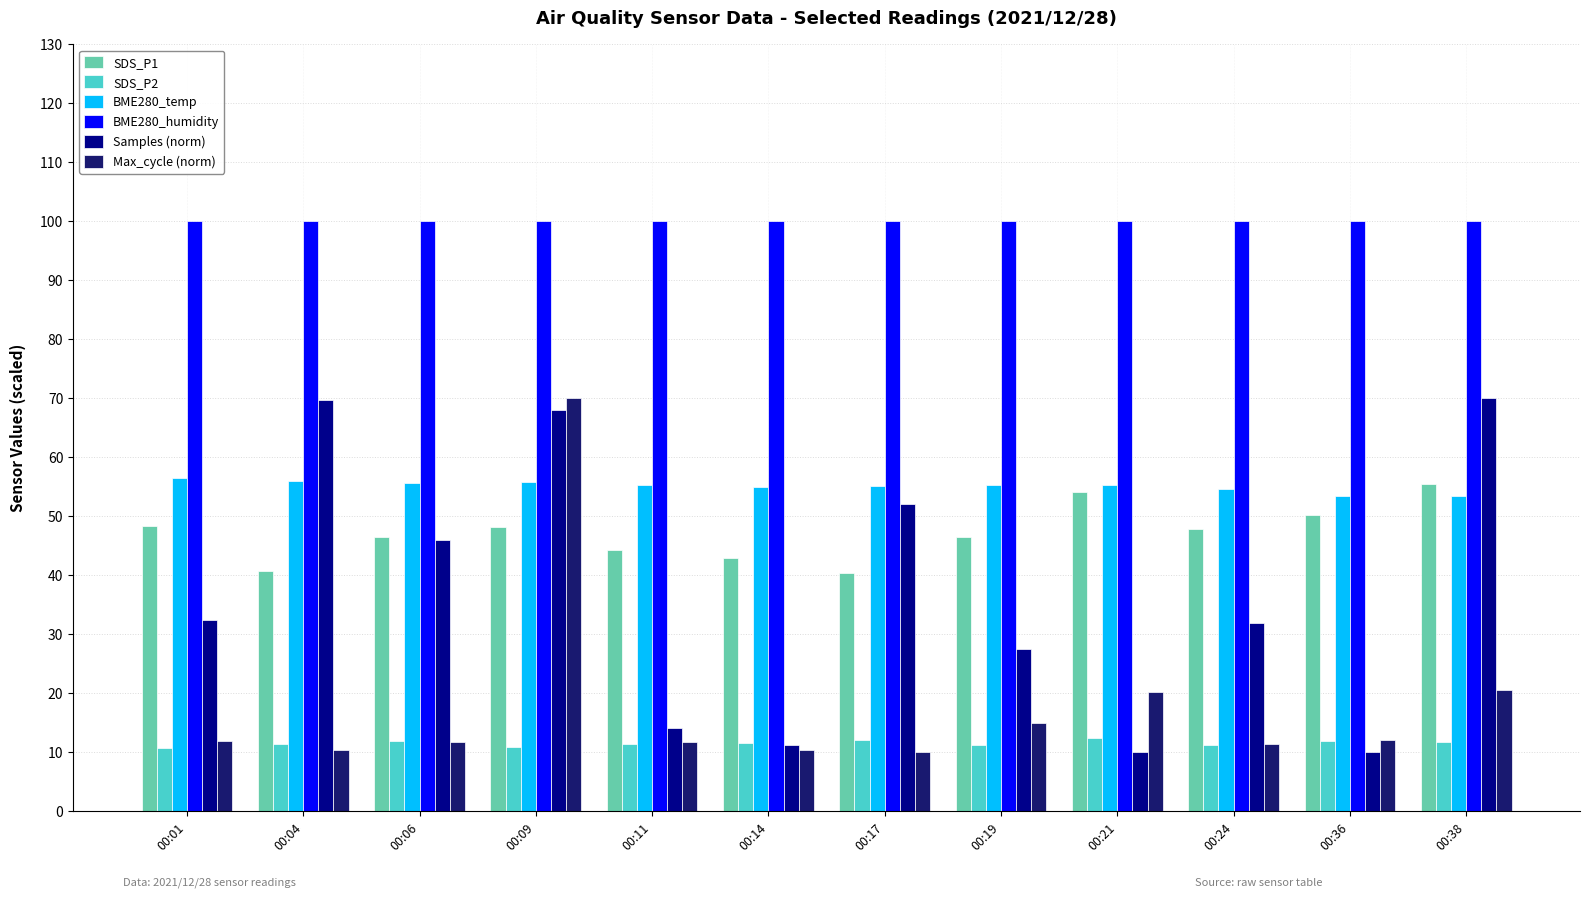

Which series changed the most between 00:09 and 00:14?

Max_cycle (norm)